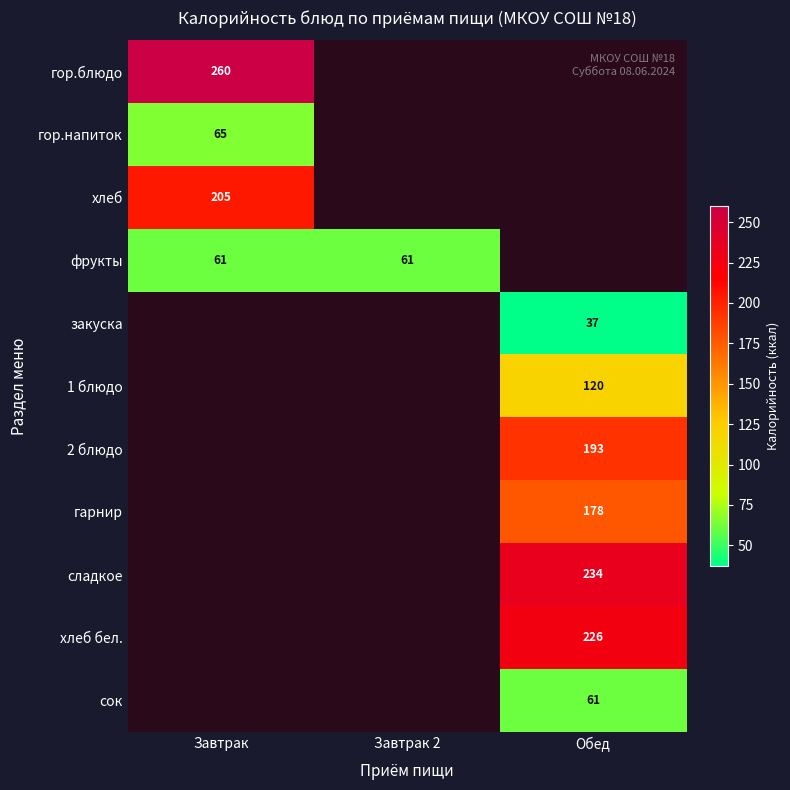

Is it true that гор.блюдо equals 408.6 at Завтрак?

False